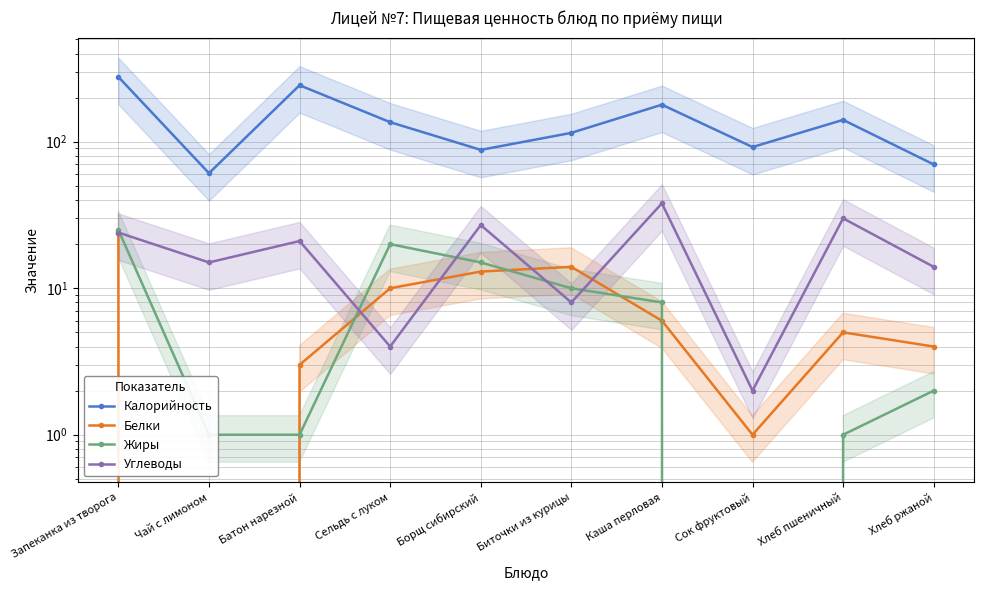

Which category has the highest value across all series?

Запеканка из творога